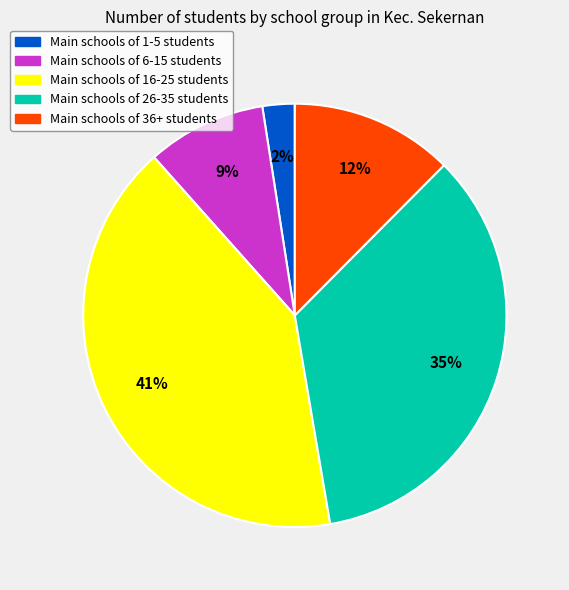

Count the number of slices in the pie.

5